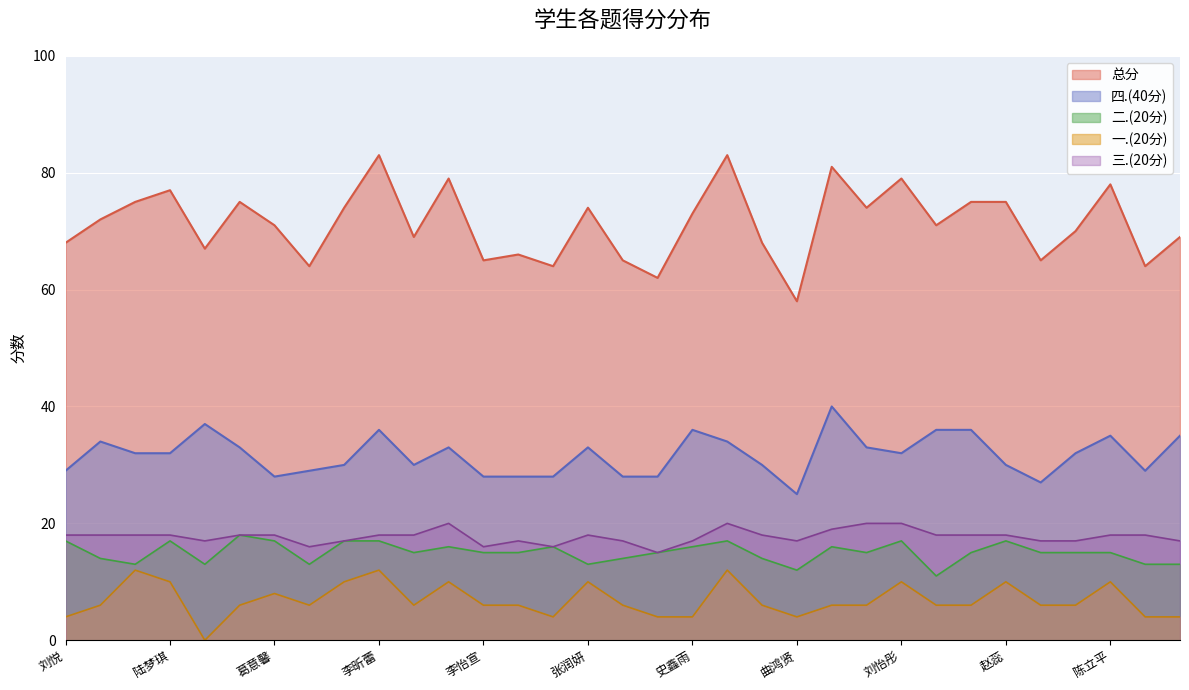

At 王静, list the series in order from largest to smallest.

总分, 四.(40分), 三.(20分), 二.(20分), 一.(20分)